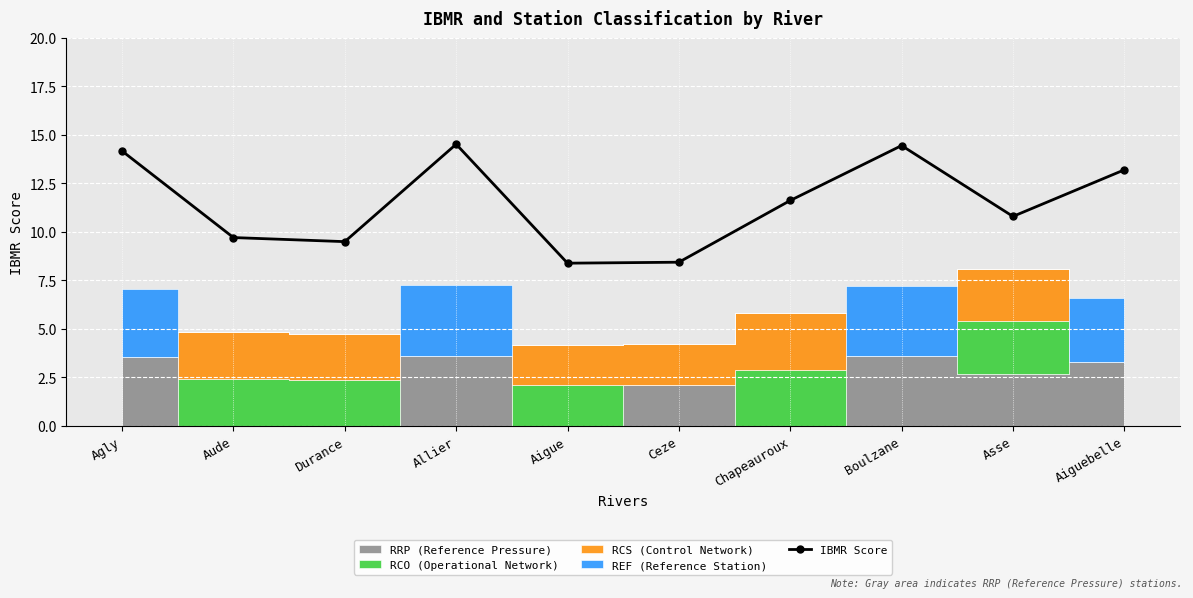

What is the approximate value at Chapeauroux?

11.6